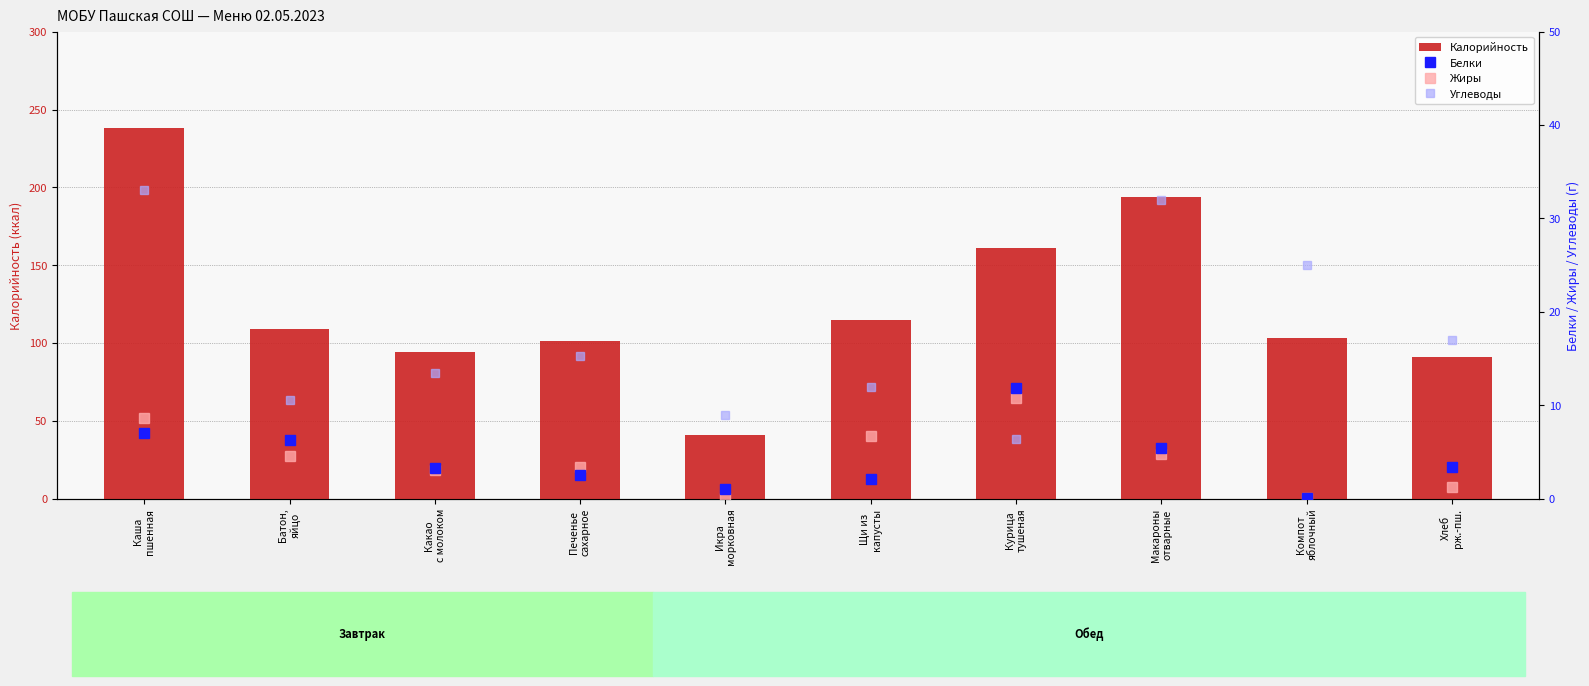

What is the difference between the Калорийность values at Батон,
яйцо and Икра
морковная?

68